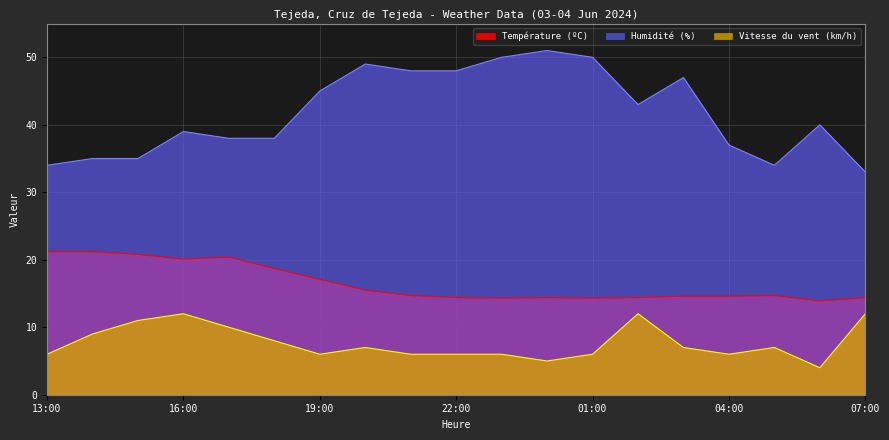

What is the label of the 19th point from the right?

13:00